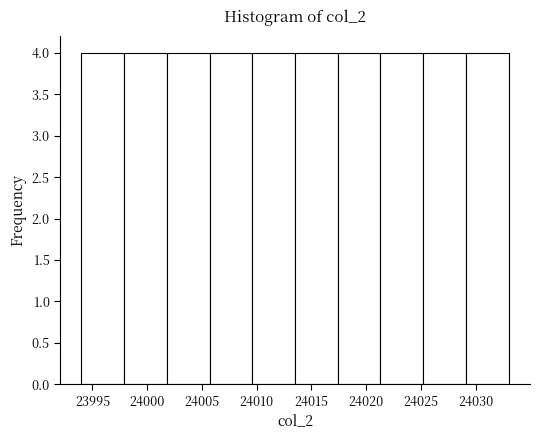

Reading left to right, transcribe this chart: for each bar, give the range it covers on the x-axis and its height. Neither the bar edges nor the heights are printed on the chart, so give them approximately, as read against the axes.

23994.0 to 23997.9: 4
23997.9 to 24001.8: 4
24001.8 to 24005.7: 4
24005.7 to 24009.6: 4
24009.6 to 24013.5: 4
24013.5 to 24017.4: 4
24017.4 to 24021.3: 4
24021.3 to 24025.2: 4
24025.2 to 24029.1: 4
24029.1 to 24033.0: 4